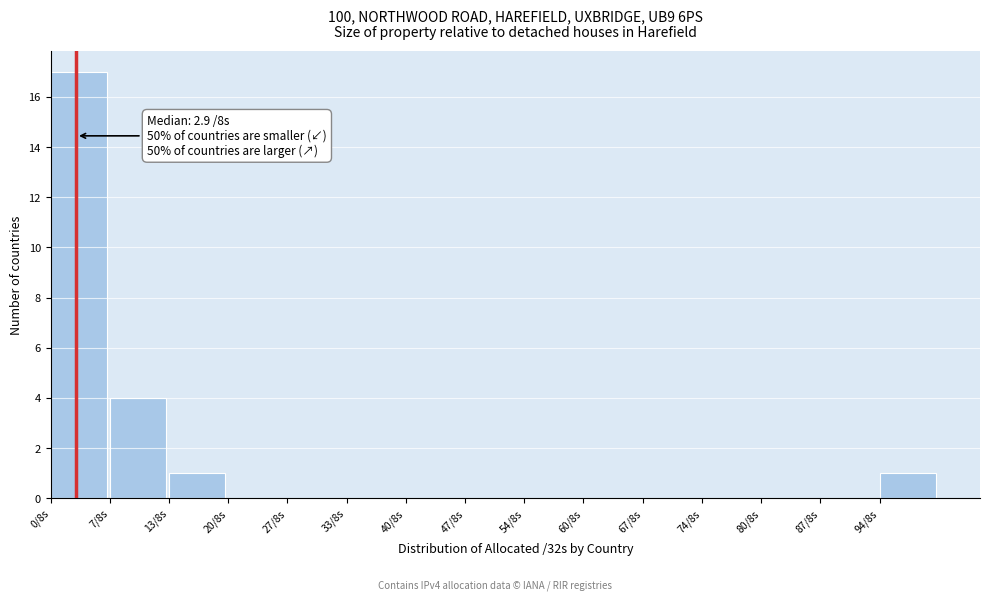

Reading right to left, list all the values displayed in this chart.

94/8s=1	87/8s=0	80/8s=0	74/8s=0	67/8s=0	60/8s=0	54/8s=0	47/8s=0	40/8s=0	33/8s=0	27/8s=0	20/8s=0	13/8s=1	7/8s=4	0/8s=17